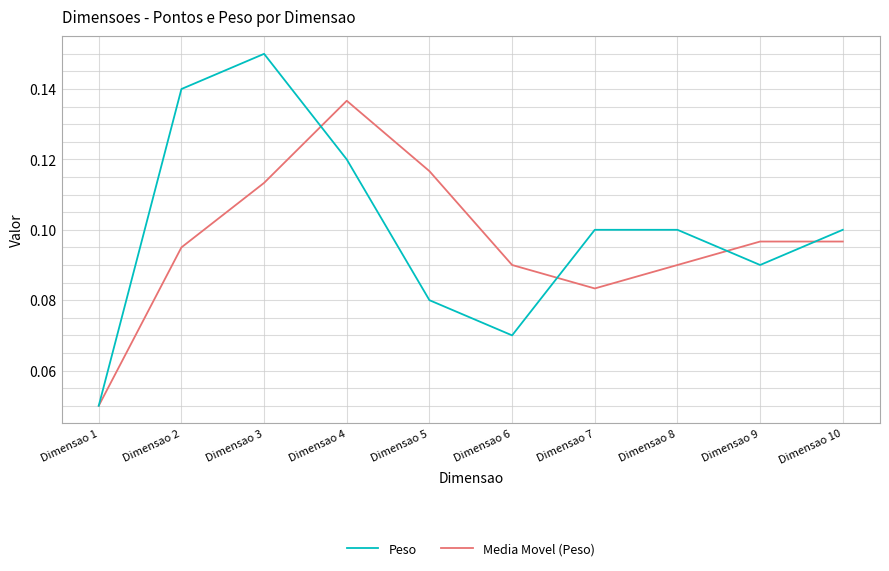

At which label is Peso closest to 0?

Dimensao 1